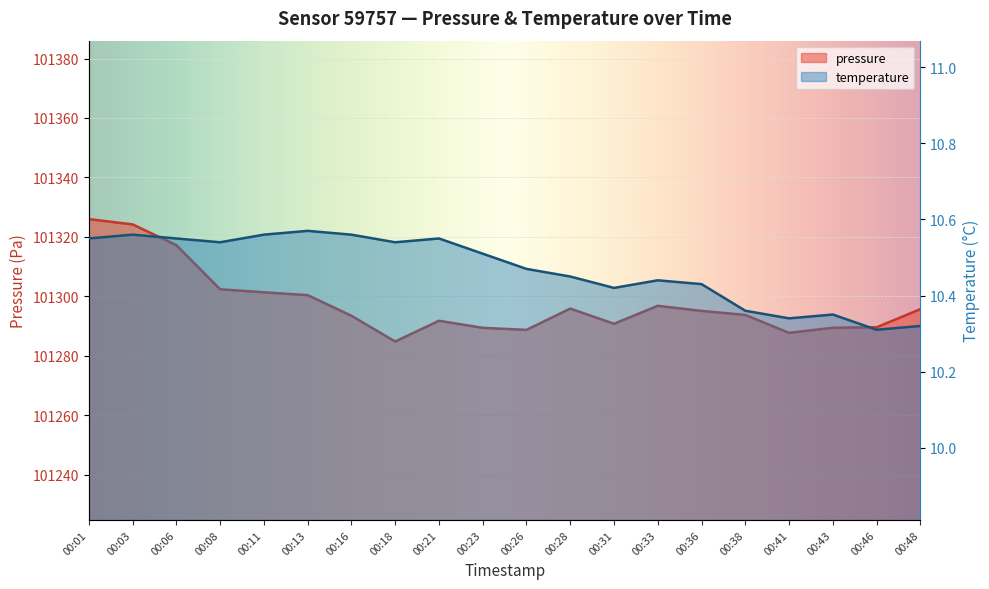

The value of temperature at 00:03 is 5.7. True or false?

False